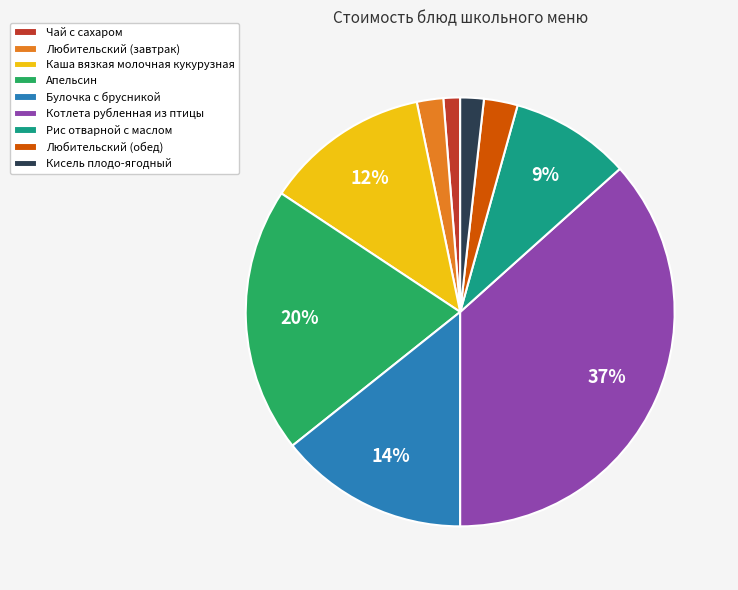

Does any single category account for the majority?

No